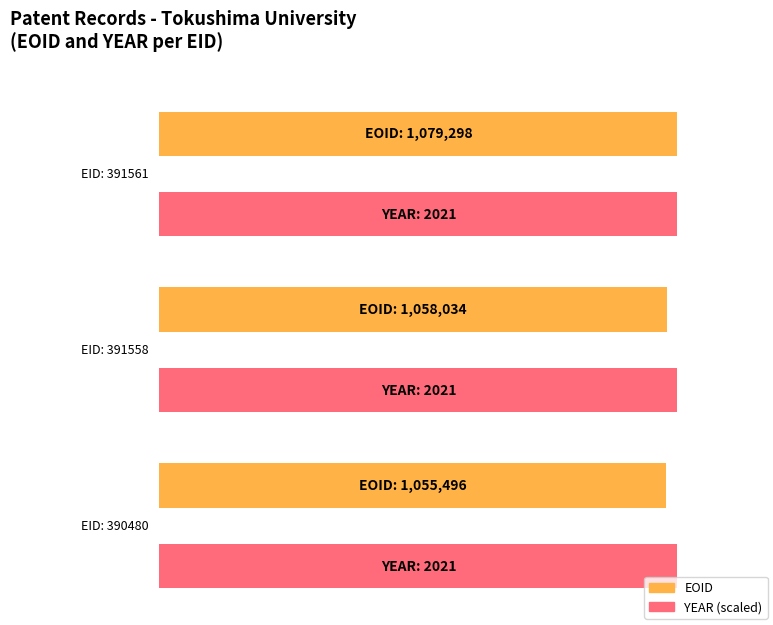

The EOID series shows 1842915 at 391558. True or false?

False